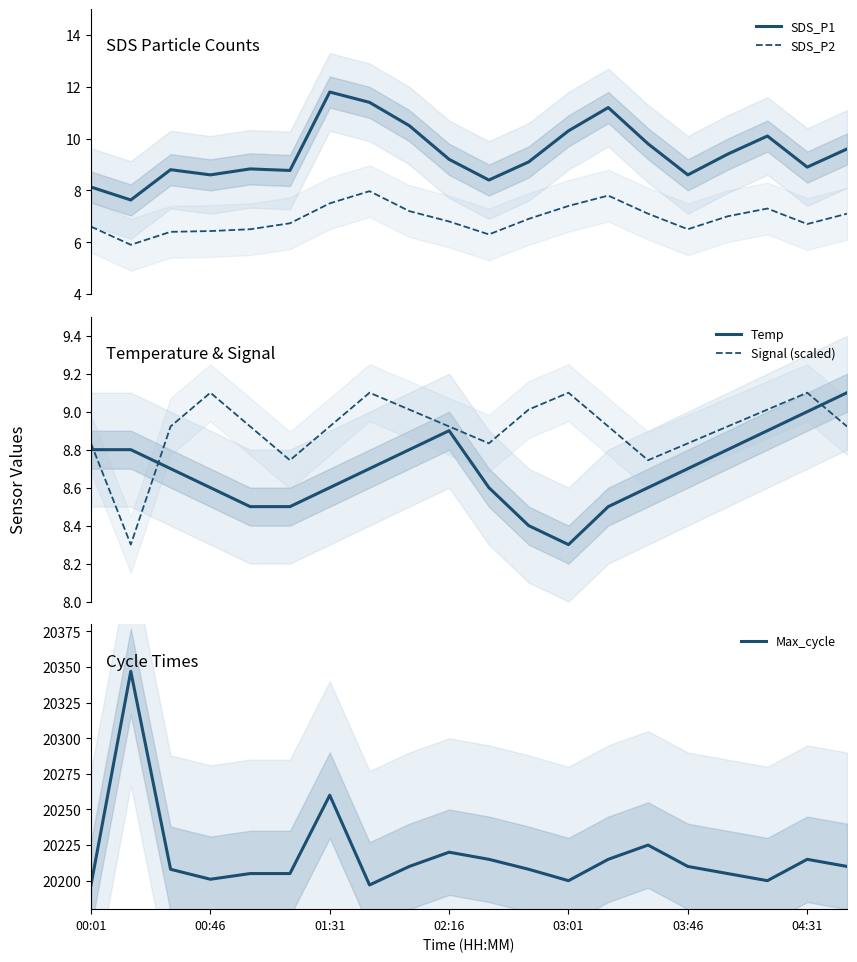

Is this an area chart (filled region under the line)?

No